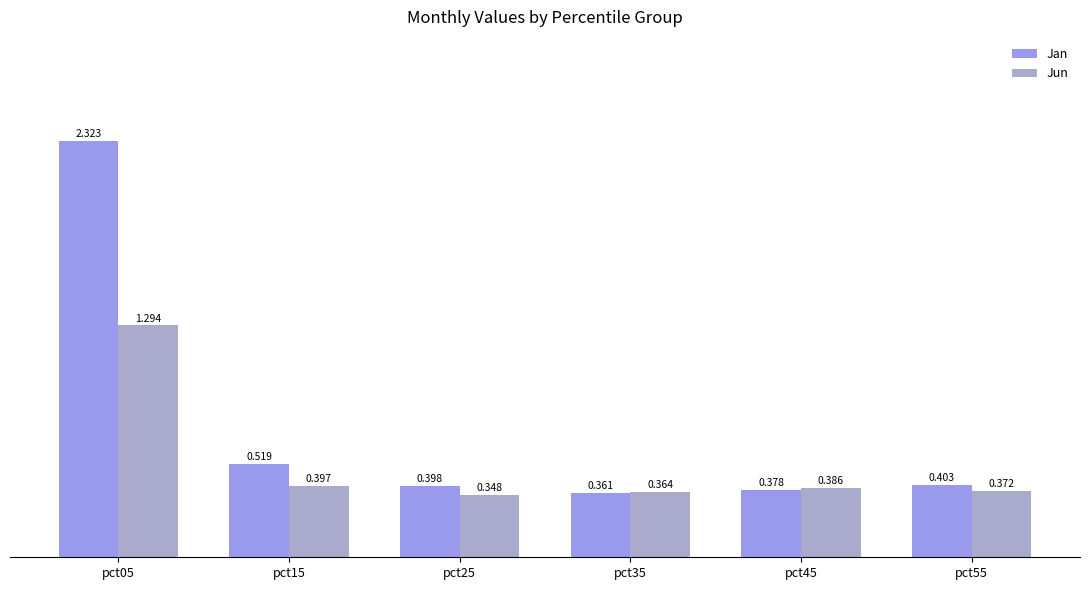

What are all the series names shown in the legend?

Jan, Jun